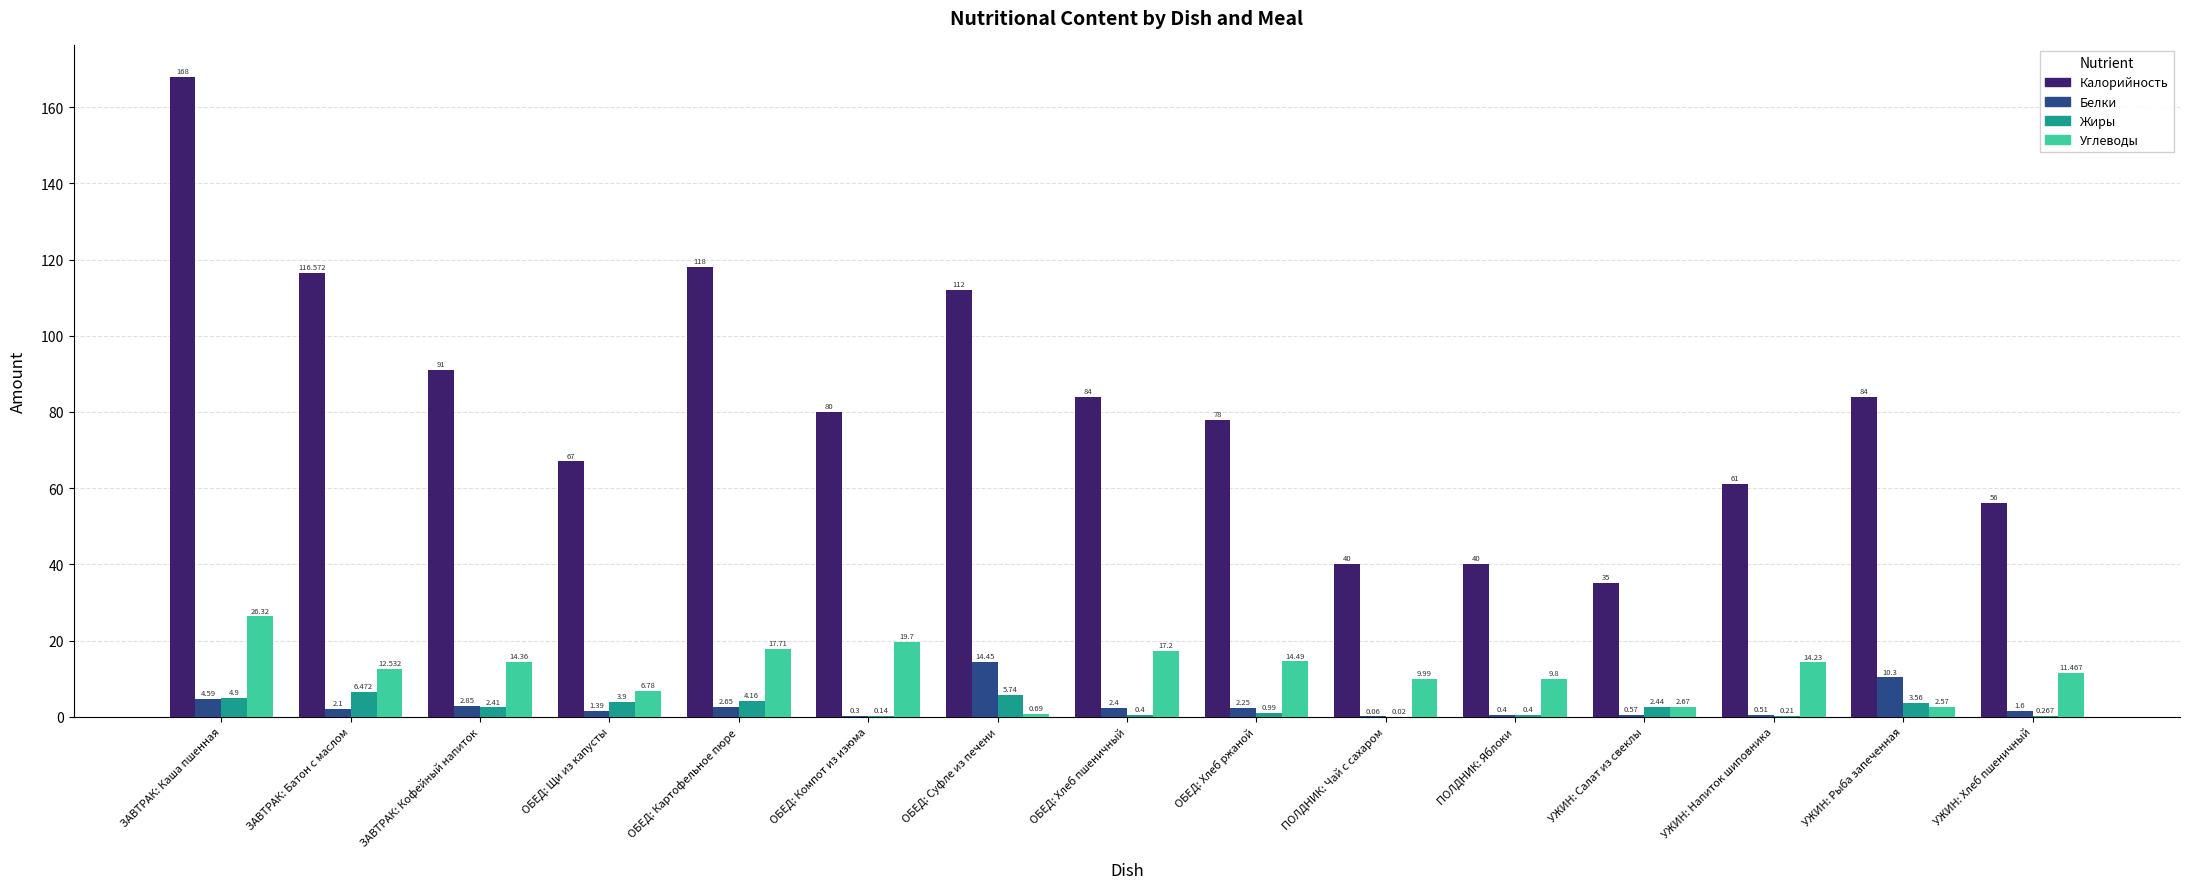

Are the bars grouped side by side (vs. stacked)?

Yes